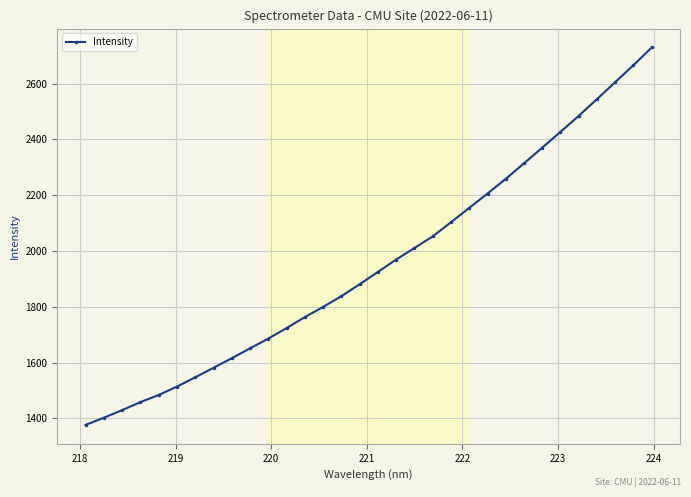

How many categories are shown in the chart?

32